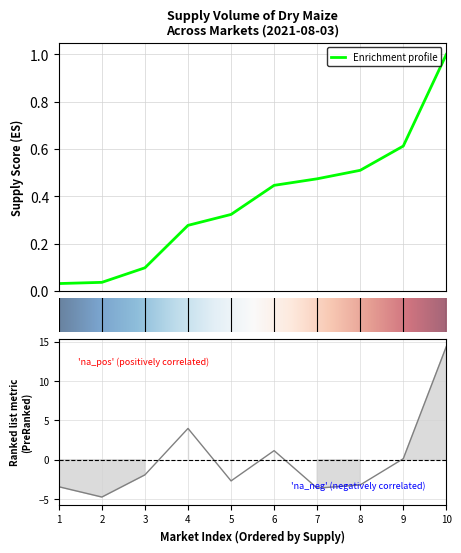

What is the minimum value shown in the chart?

-4.7